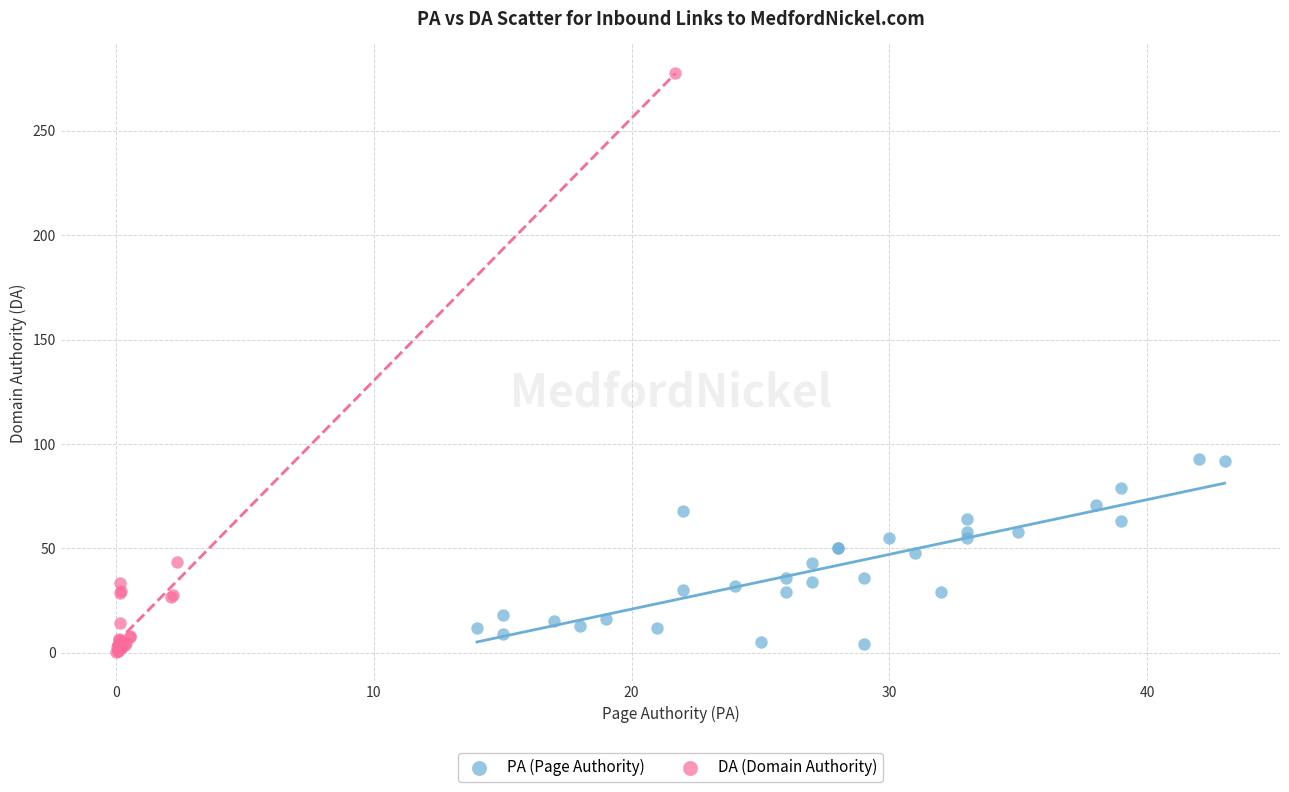

What are all the series names shown in the legend?

PA (Page Authority), DA (Domain Authority)